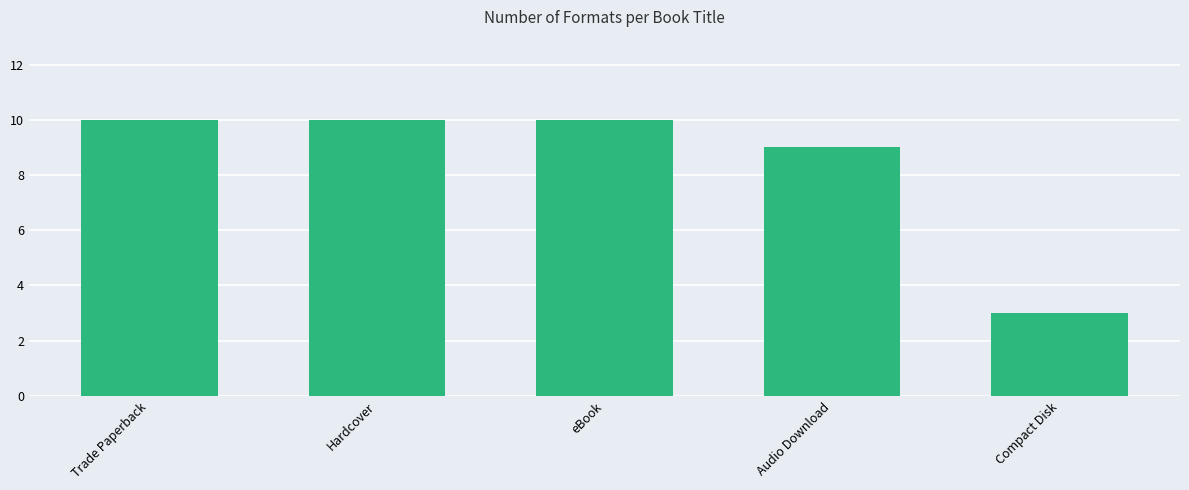

Reading left to right, transcribe all the data shown in this chart.

Trade Paperback=10	Hardcover=10	eBook=10	Audio Download=9	Compact Disk=3